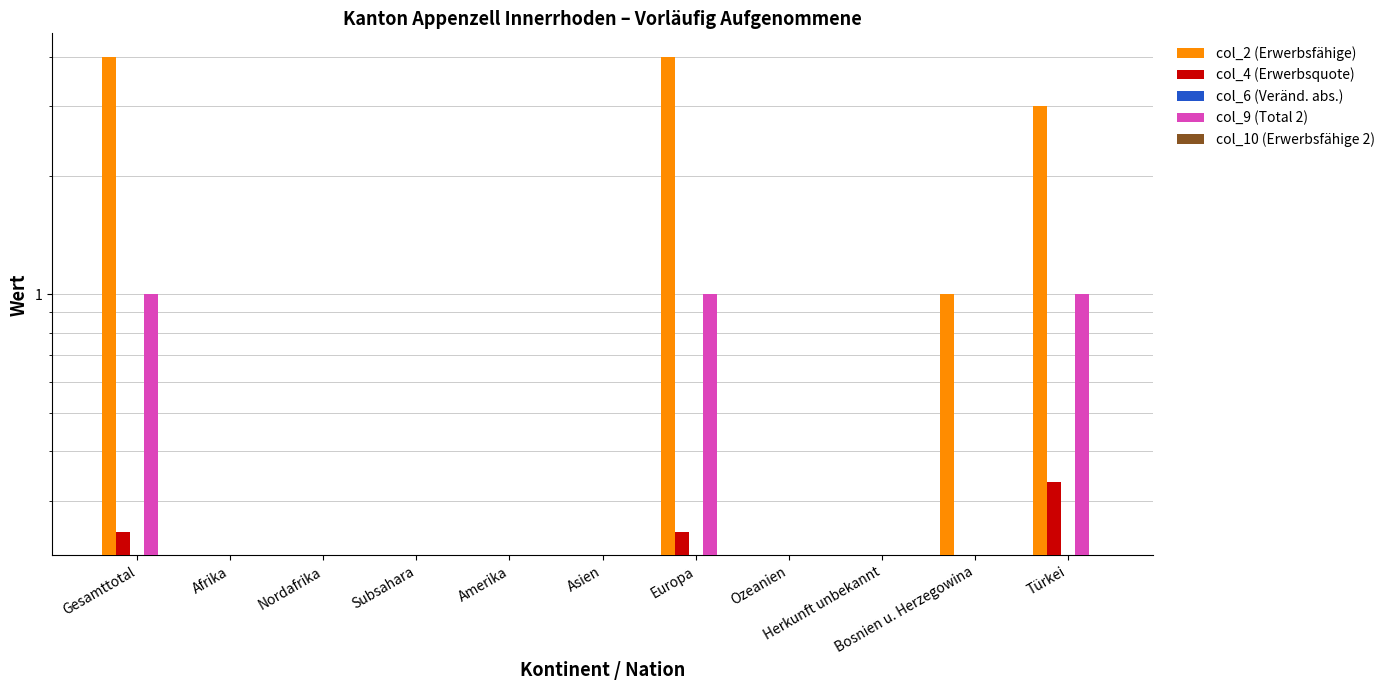

Reading left to right, transcribe all the data shown in this chart.

col_2 (Erwerbsfähige): Gesamttotal=4.0	Afrika=0.0	Nordafrika=0.0	Subsahara=0.0	Amerika=0.0	Asien=0.0	Europa=4.0	Ozeanien=0.0	Herkunft unbekannt=0.0	Bosnien u. Herzegowina=1.0	Türkei=3.0
col_4 (Erwerbsquote): Gesamttotal=0.2	Afrika=0.0	Nordafrika=0.0	Subsahara=0.0	Amerika=0.0	Asien=0.0	Europa=0.2	Ozeanien=0.0	Herkunft unbekannt=0.0	Bosnien u. Herzegowina=0.0	Türkei=0.3
col_6 (Veränd. abs.): Gesamttotal=0.0	Afrika=0.0	Nordafrika=0.0	Subsahara=0.0	Amerika=0.0	Asien=0.0	Europa=0.0	Ozeanien=0.0	Herkunft unbekannt=0.0	Bosnien u. Herzegowina=0.0	Türkei=0.0
col_9 (Total 2): Gesamttotal=1.0	Afrika=0.0	Nordafrika=0.0	Subsahara=0.0	Amerika=0.0	Asien=0.0	Europa=1.0	Ozeanien=0.0	Herkunft unbekannt=0.0	Bosnien u. Herzegowina=0.0	Türkei=1.0
col_10 (Erwerbsfähige 2): Gesamttotal=0.0	Afrika=0.0	Nordafrika=0.0	Subsahara=0.0	Amerika=0.0	Asien=0.0	Europa=0.0	Ozeanien=0.0	Herkunft unbekannt=0.0	Bosnien u. Herzegowina=0.0	Türkei=0.0